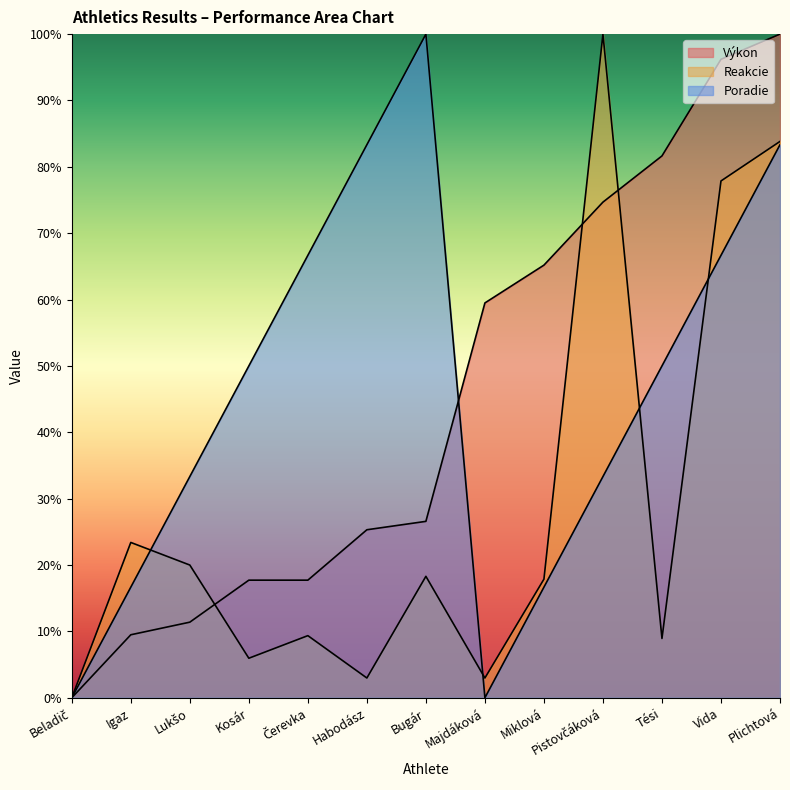

How many positive values does the Poradie series have?

11